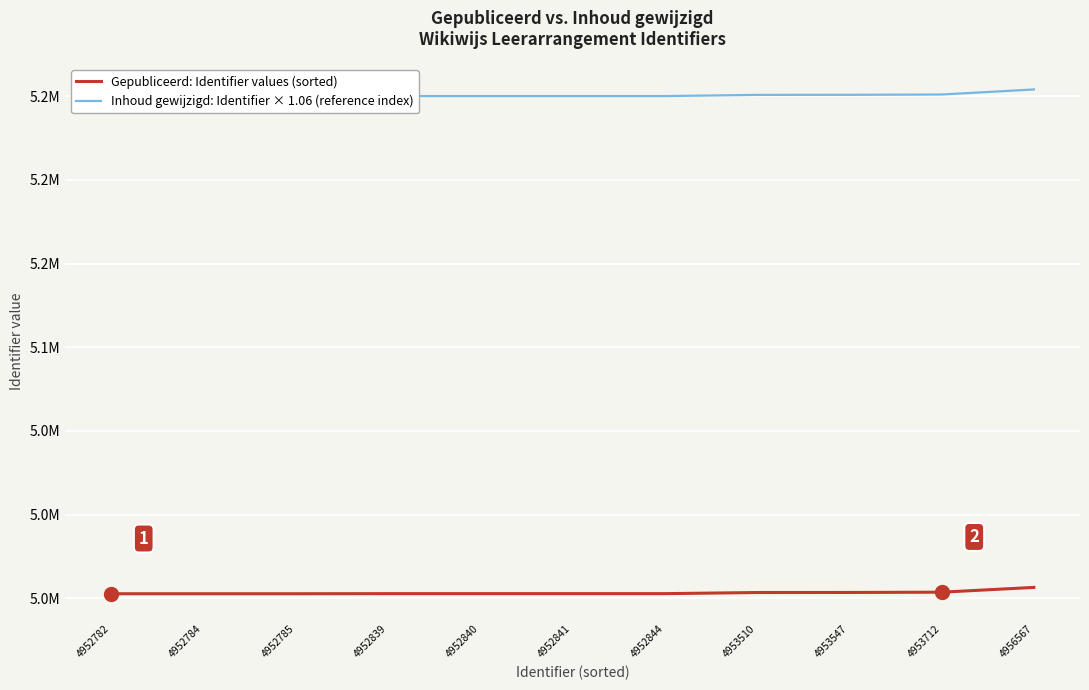

Is this an area chart (filled region under the line)?

No